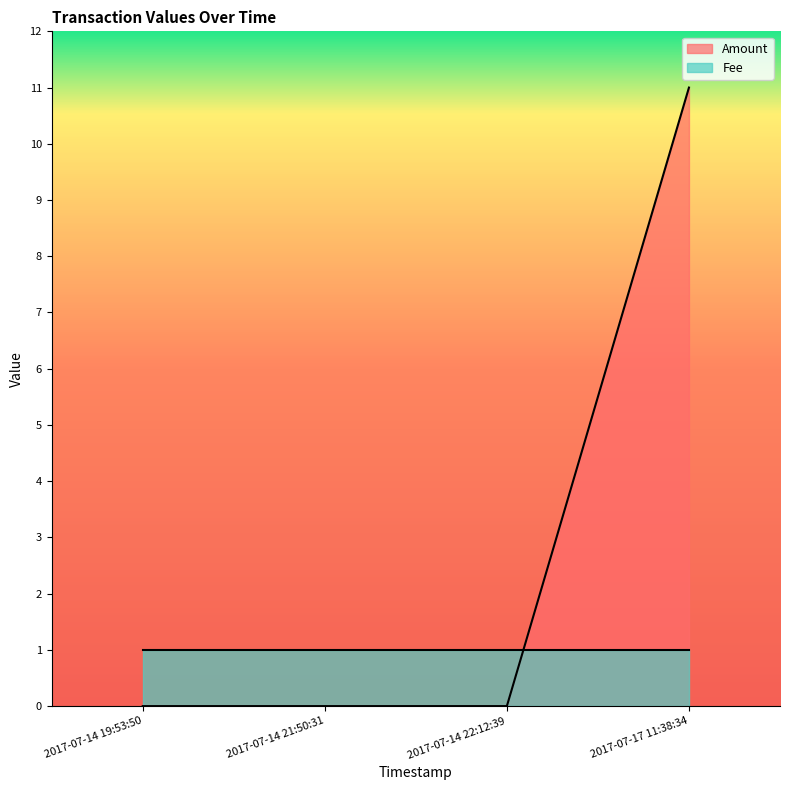

What is the label of the 3rd point from the left?

2017-07-14 22:12:39